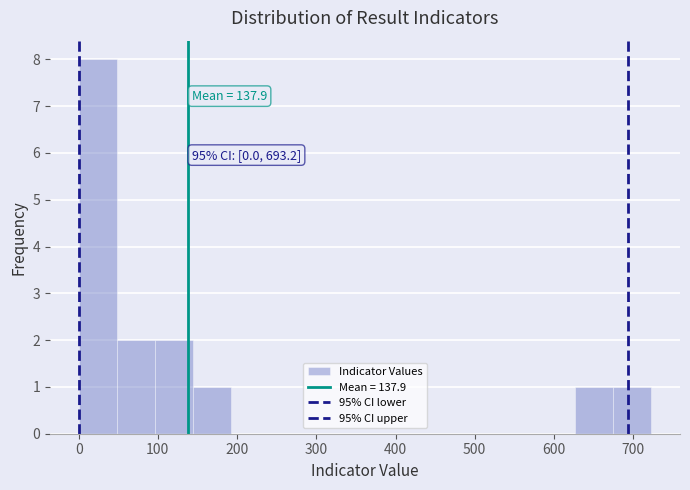

Over which range of the x-axis is the bar tallest?

0 to 50